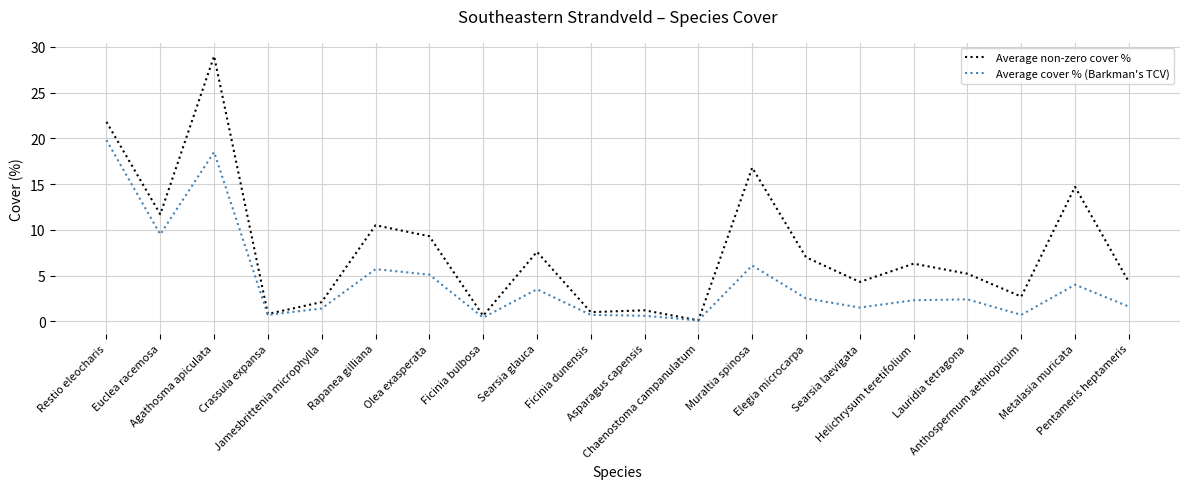

What is the greatest value displayed?

29.0